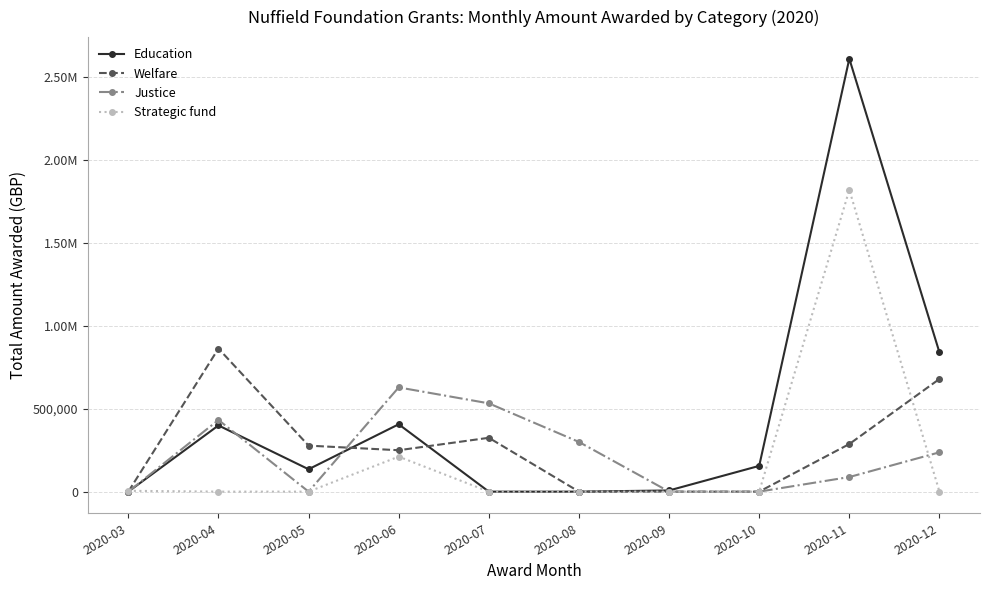

Reading left to right, list all the values displayed in this chart.

Education: 2020-03=0.0	2020-04=398714.4	2020-05=134786.0	2020-06=405637.0	2020-07=0.0	2020-08=0.0	2020-09=7000.0	2020-10=155057.0	2020-11=2606944.0	2020-12=838392.0
Welfare: 2020-03=0.0	2020-04=861609.0	2020-05=277043.0	2020-06=249336.2	2020-07=324262.0	2020-08=0.0	2020-09=0.0	2020-10=0.0	2020-11=286645.0	2020-12=678466.0
Justice: 2020-03=0.0	2020-04=431689.0	2020-05=0.0	2020-06=627684.3	2020-07=531679.8	2020-08=299160.0	2020-09=0.0	2020-10=0.0	2020-11=87898.0	2020-12=236767.0
Strategic fund: 2020-03=5000.0	2020-04=0.0	2020-05=0.0	2020-06=210814.5	2020-07=0.0	2020-08=0.0	2020-09=0.0	2020-10=0.0	2020-11=1817300.0	2020-12=0.0